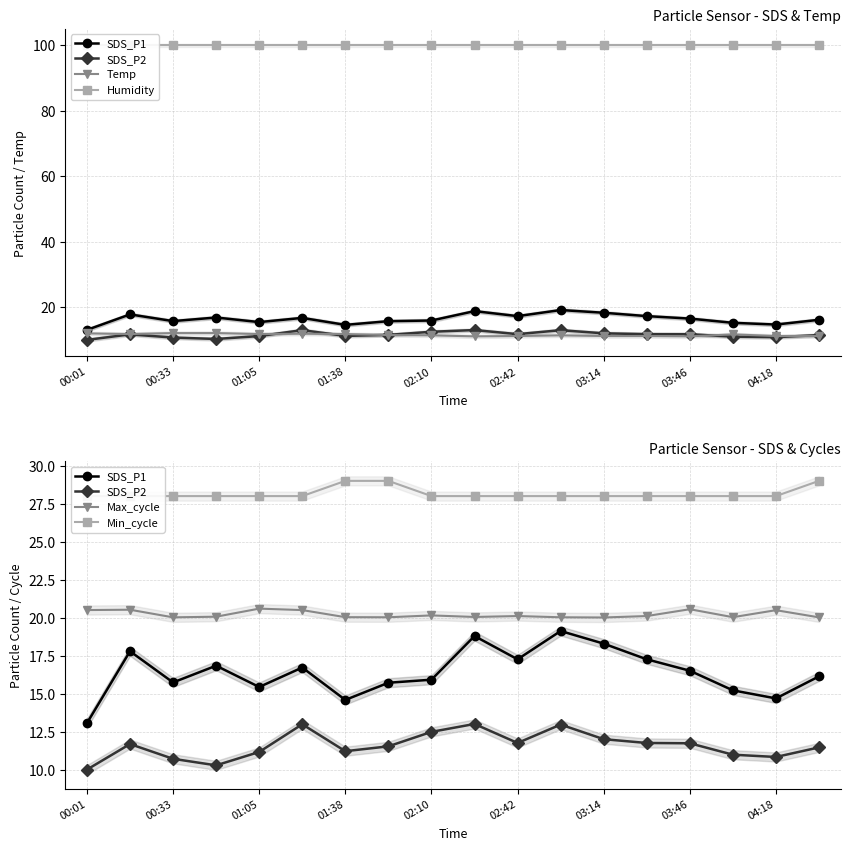

How many lines are shown in the chart?

6